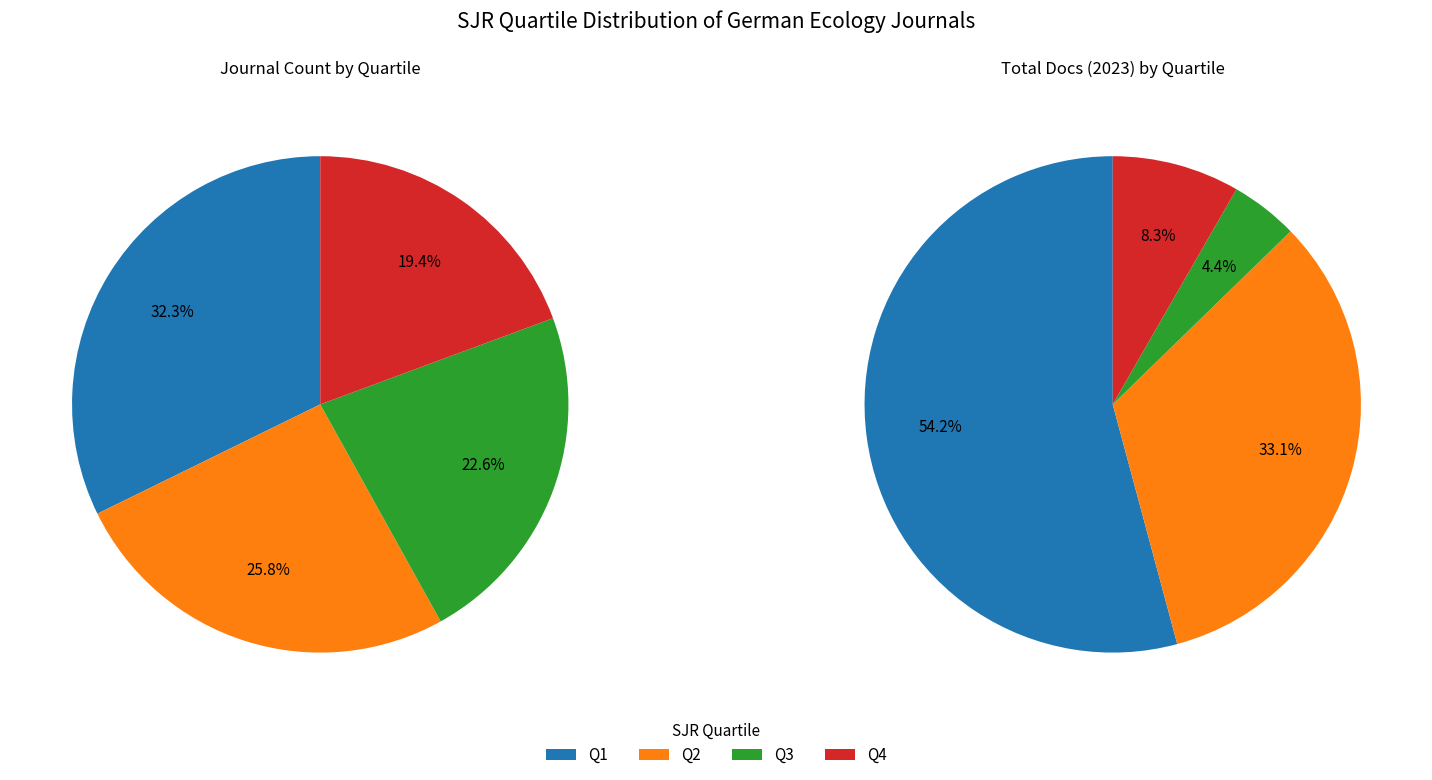

Is the sum of Q2 and Q3 greater than half?

No